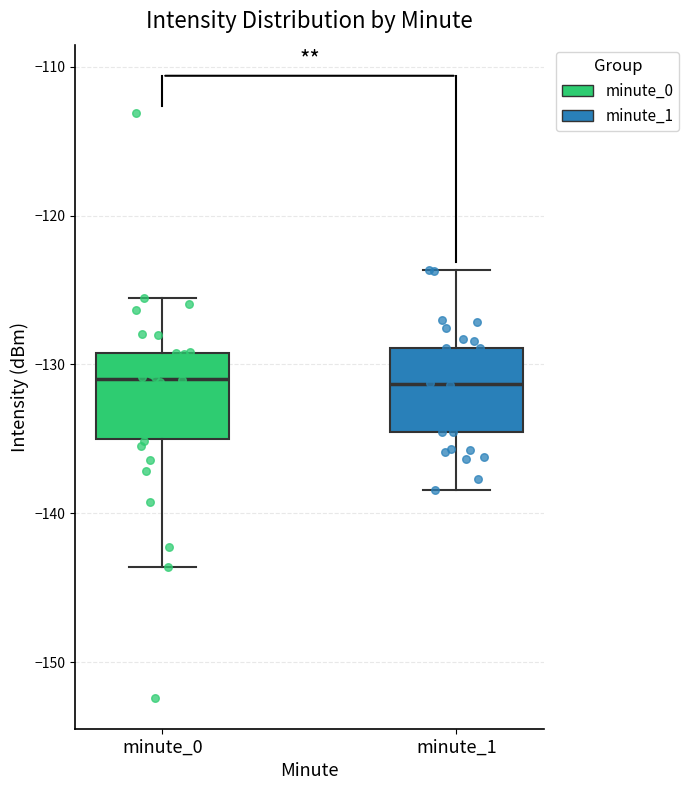

Reading left to right, read every box against the y-axis: the position of its median line, the range the box covers, and the ends of its whiskers. The values are not printed on the chart, so give them approximately, as read against the axis.

minute_0: median -131, box -135 to -129, whiskers -144 to -126
minute_1: median -131, box -135 to -129, whiskers -138 to -124